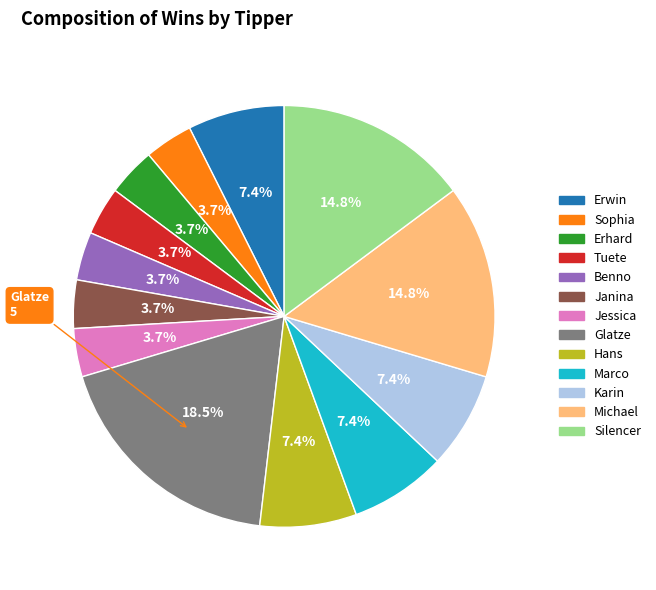

To the nearest percent, what percentage of the pie is Erhard?

4%